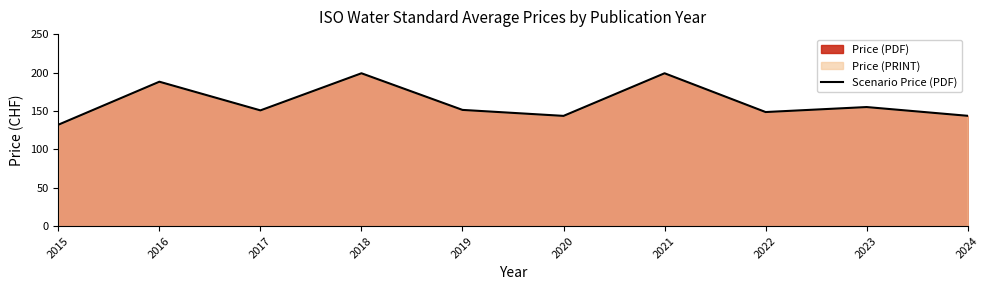

At which category does the chart reach its minimum across all series?

2015